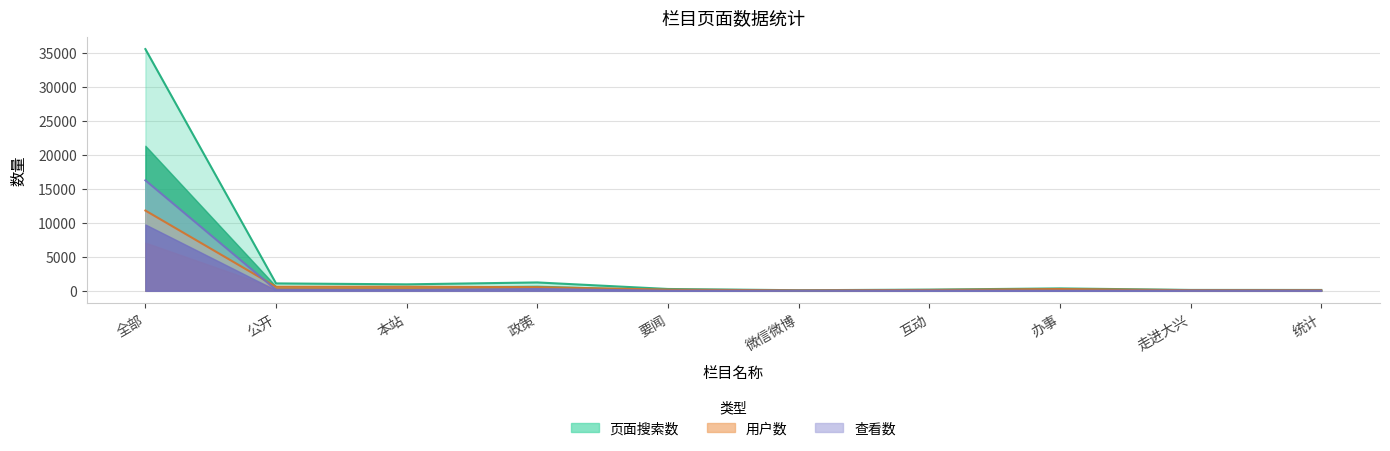

What is the label of the 7th point from the right?

政策